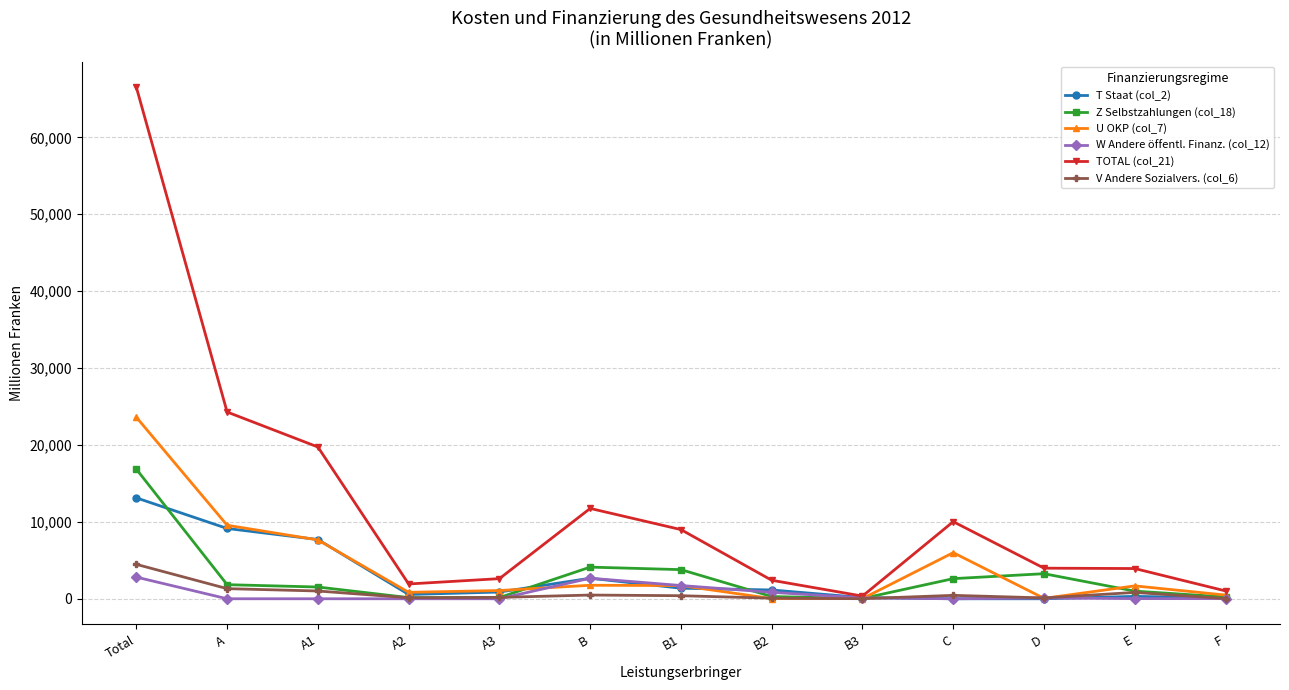

What is the greatest value displayed?

66512.4